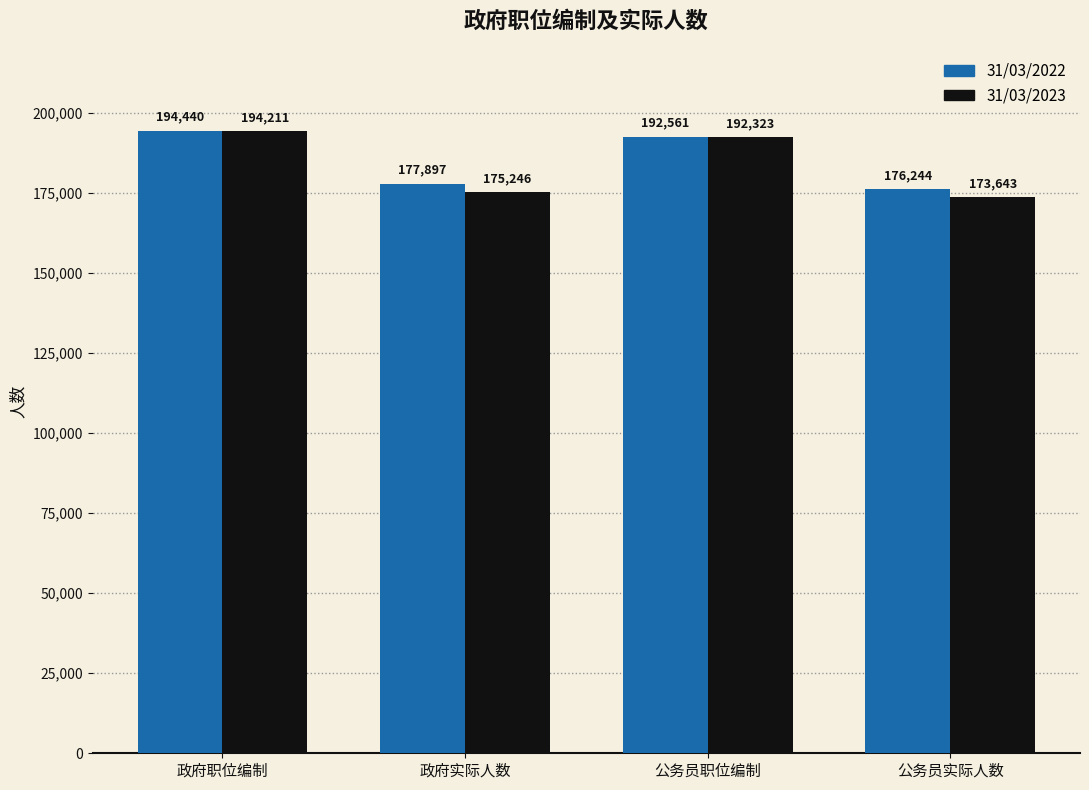

The value of 31/03/2023 at 公务员职位编制 is 335419. True or false?

False